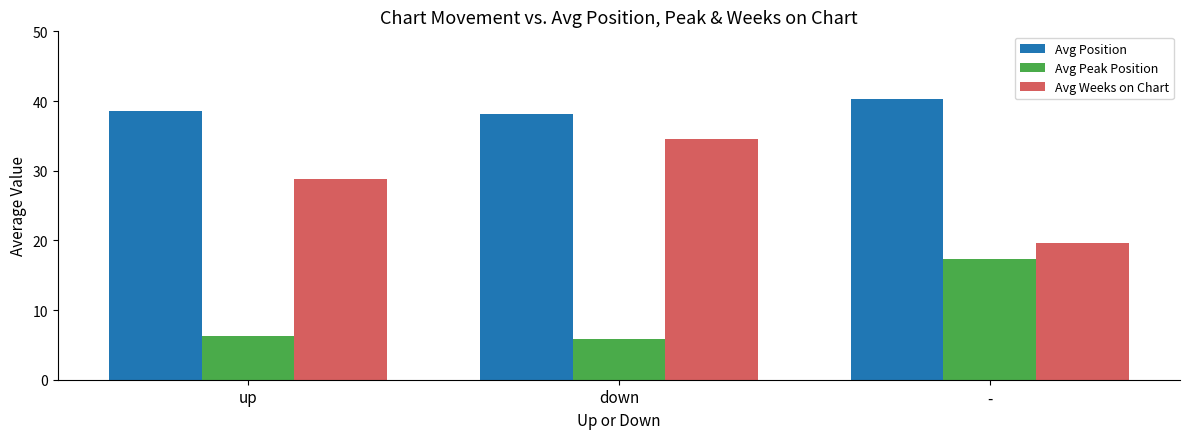

Is it true that Avg Weeks on Chart equals 34.5 at down?

True